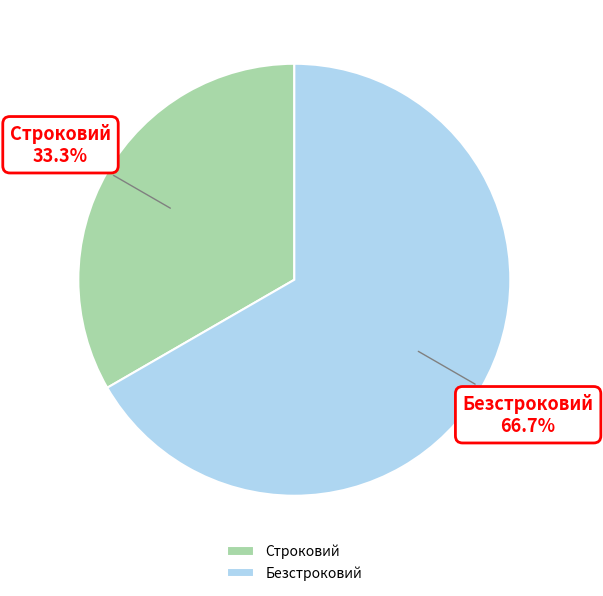

To the nearest percent, what portion does Строковий represent?

33%